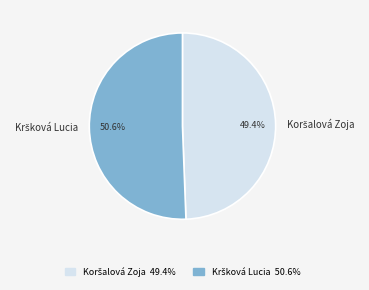

To the nearest percent, what is the difference between the largest and smallest slice percentages?

1%